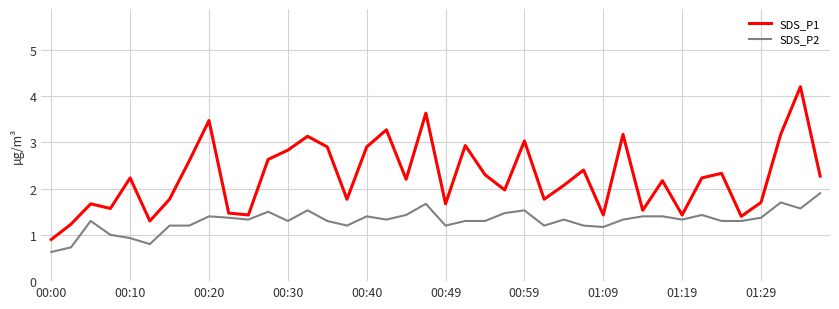

What is the difference between the second highest and second lowest values in the SDS_P2 series?

1.0